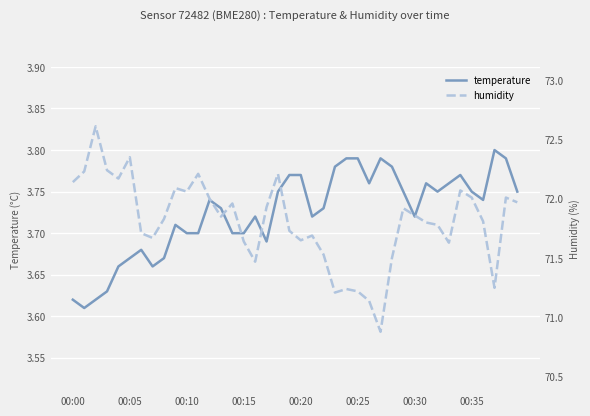

The temperature series shows 5.8 at 00:35. True or false?

False